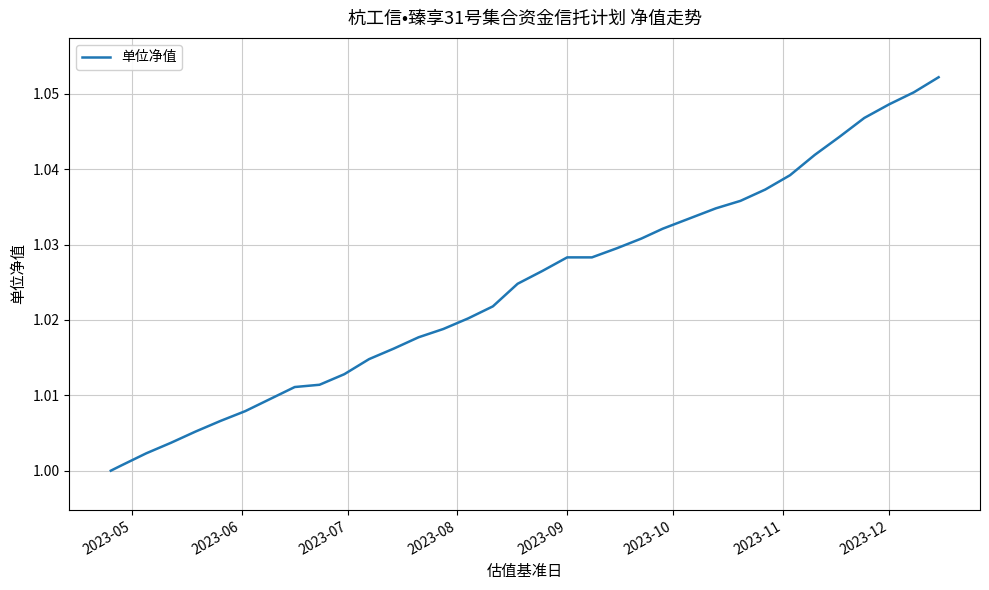

How many lines are shown in the chart?

1